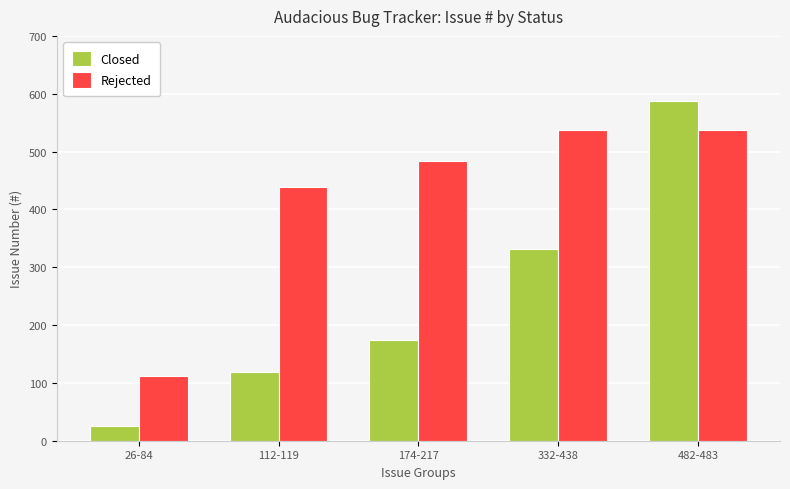

What is the lowest value of the Rejected series?

112